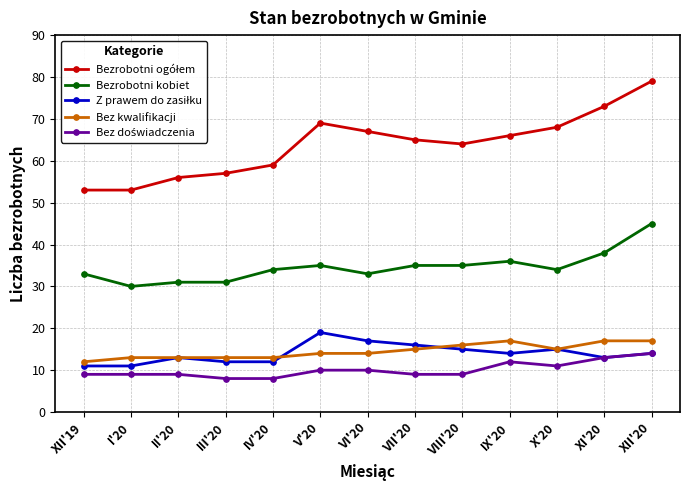

How many distinct data groups are displayed?

5